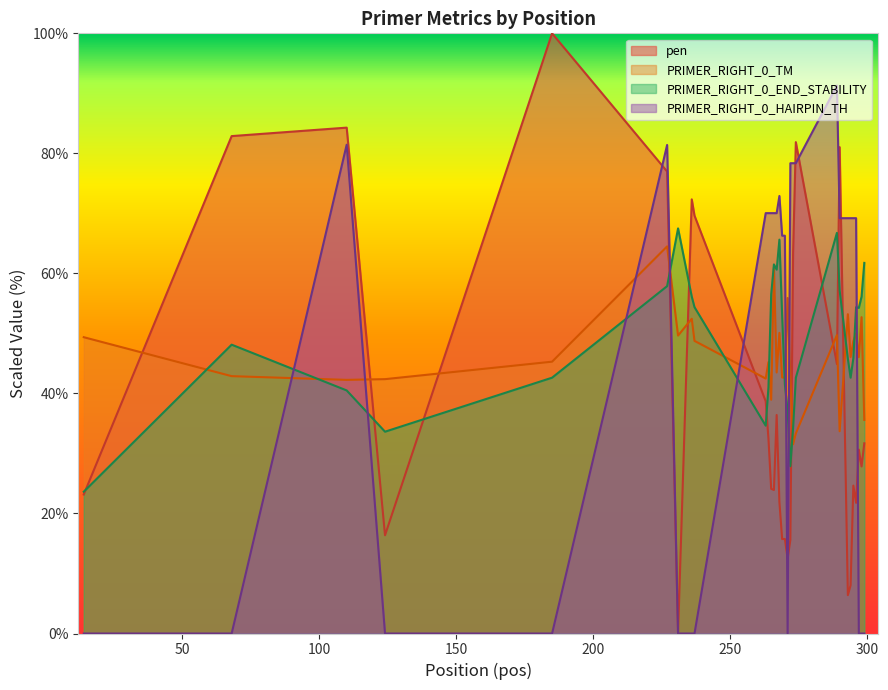

Does the chart display data point markers on the line(s)?

No